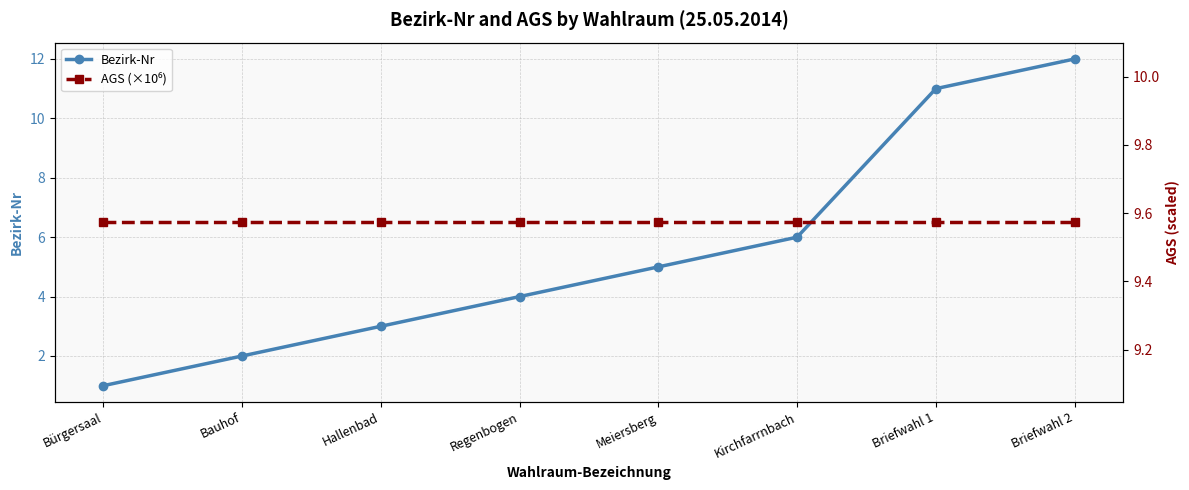

What position from the right is Kirchfarrnbach?

3